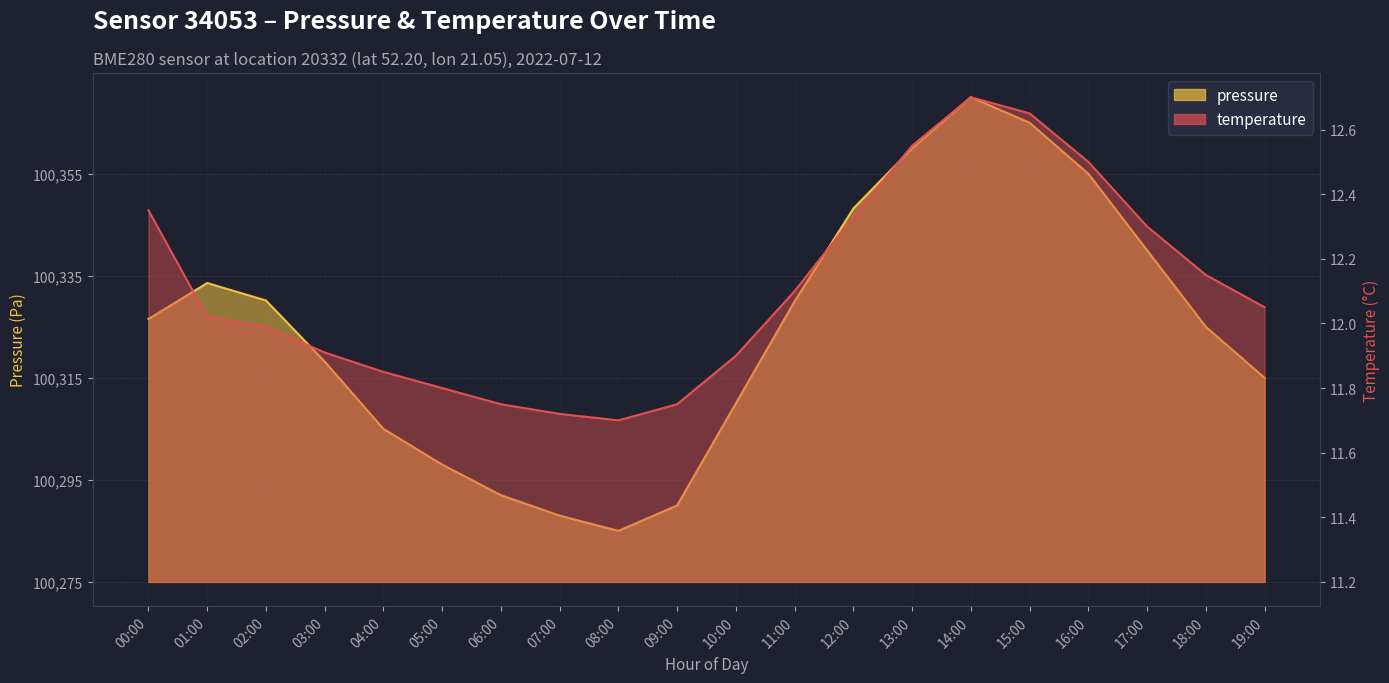

Rank the series by their maximum value, from highest to lowest.

pressure, temperature